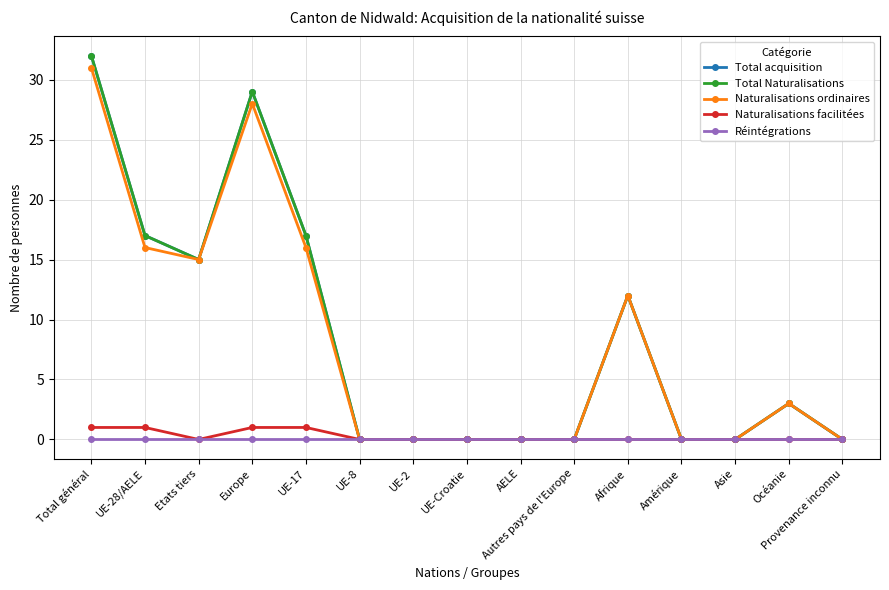

Does the chart have visible grid lines?

Yes